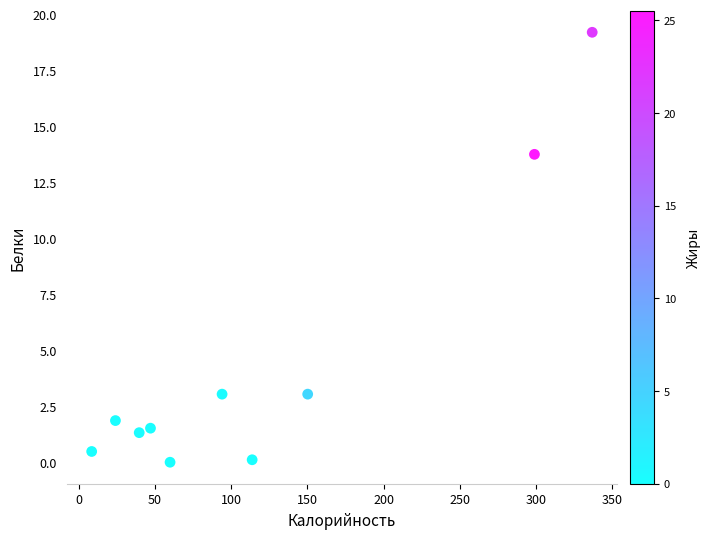

What Y value in the scatter plot is closest to 9?

13.8